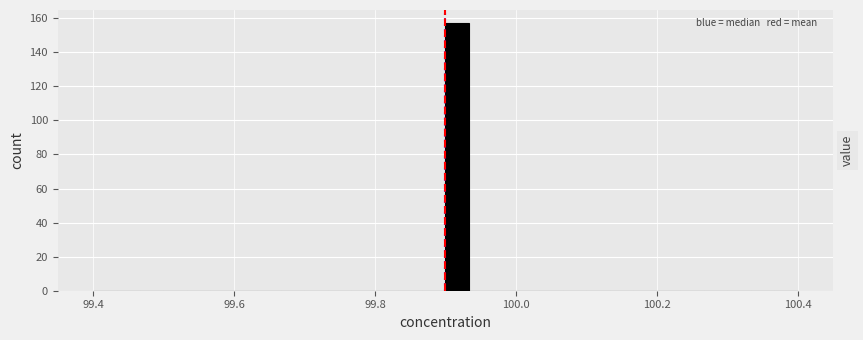

Read against the x-axis, roughly where is the centre of the tallest bar?

99.92